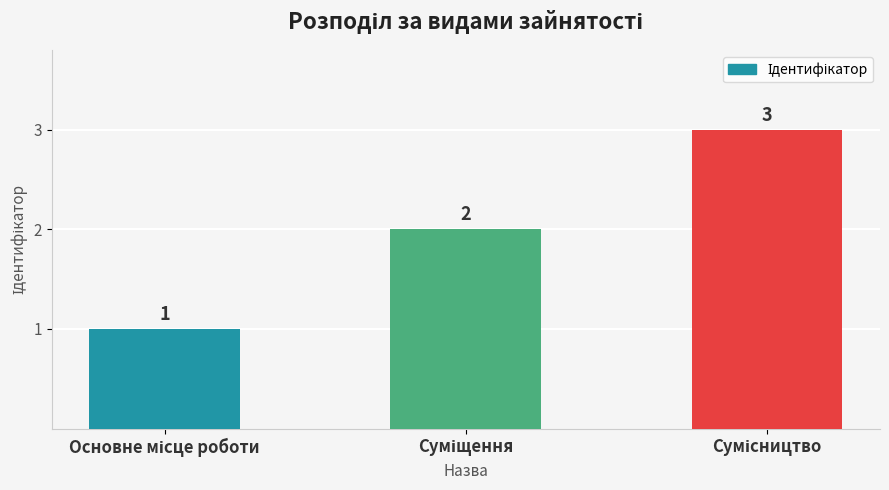

How many bars are there in total?

3